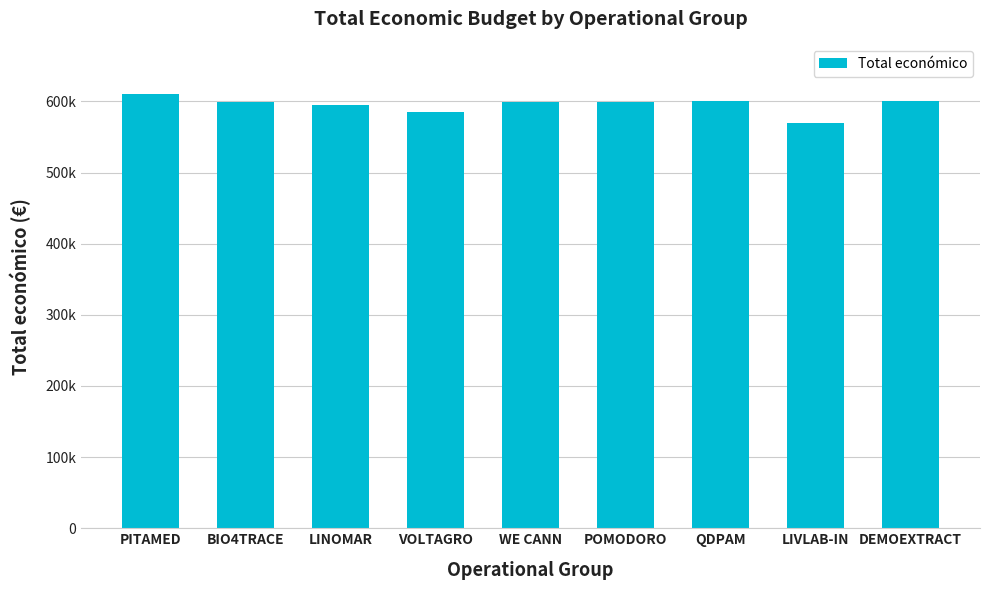

Are the bars horizontal?

No